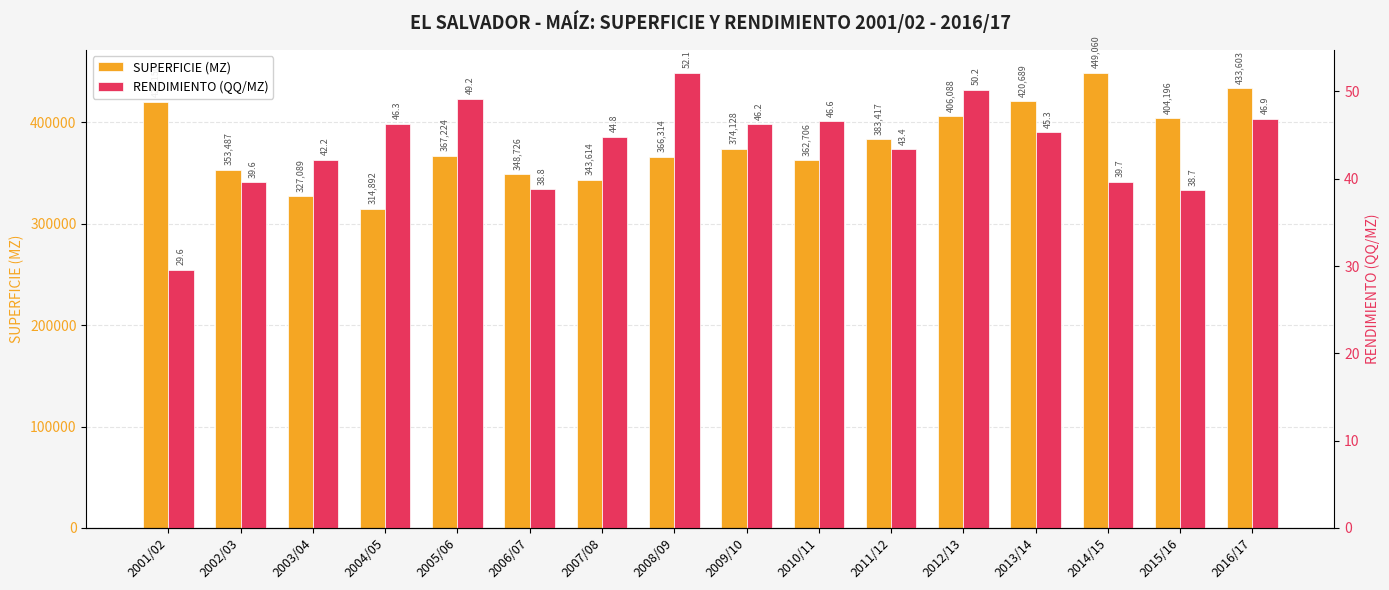

Which series has the largest total across all categories?

SUPERFICIE (MZ)